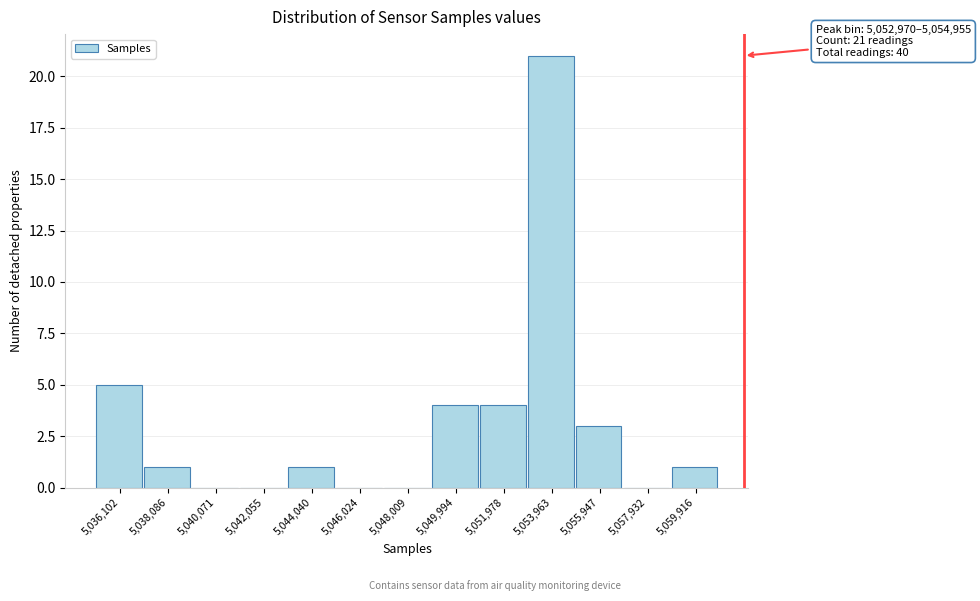

Which range on the x-axis has the tallest bar?

5053000 to 5055000